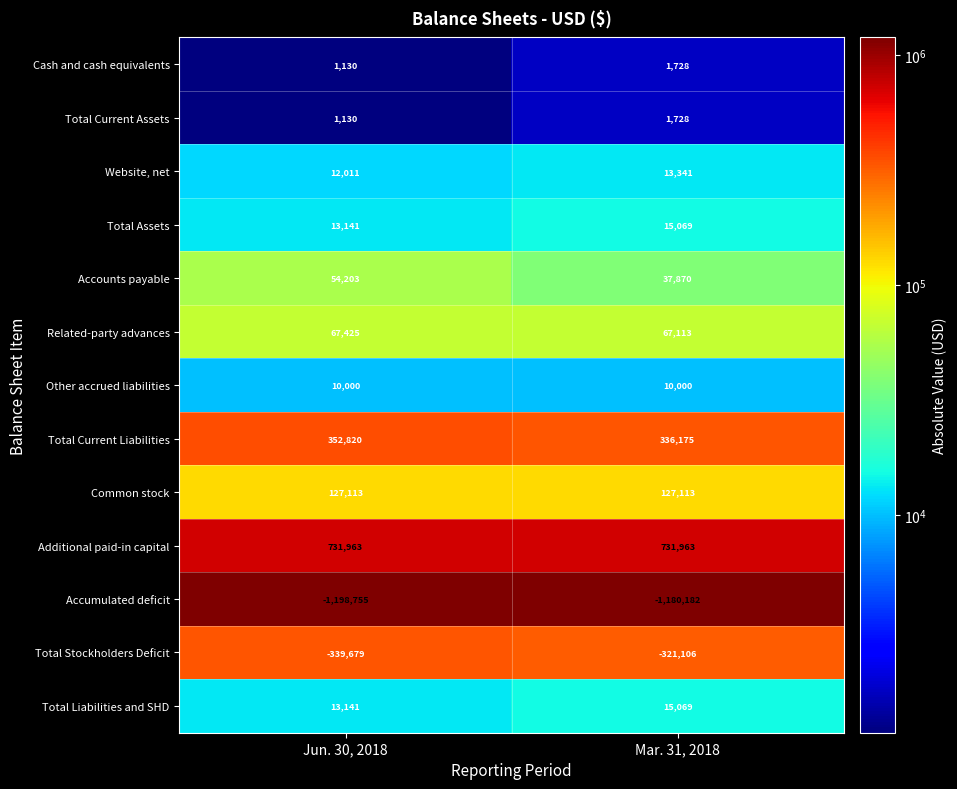

Count the number of data series in this chart.

13